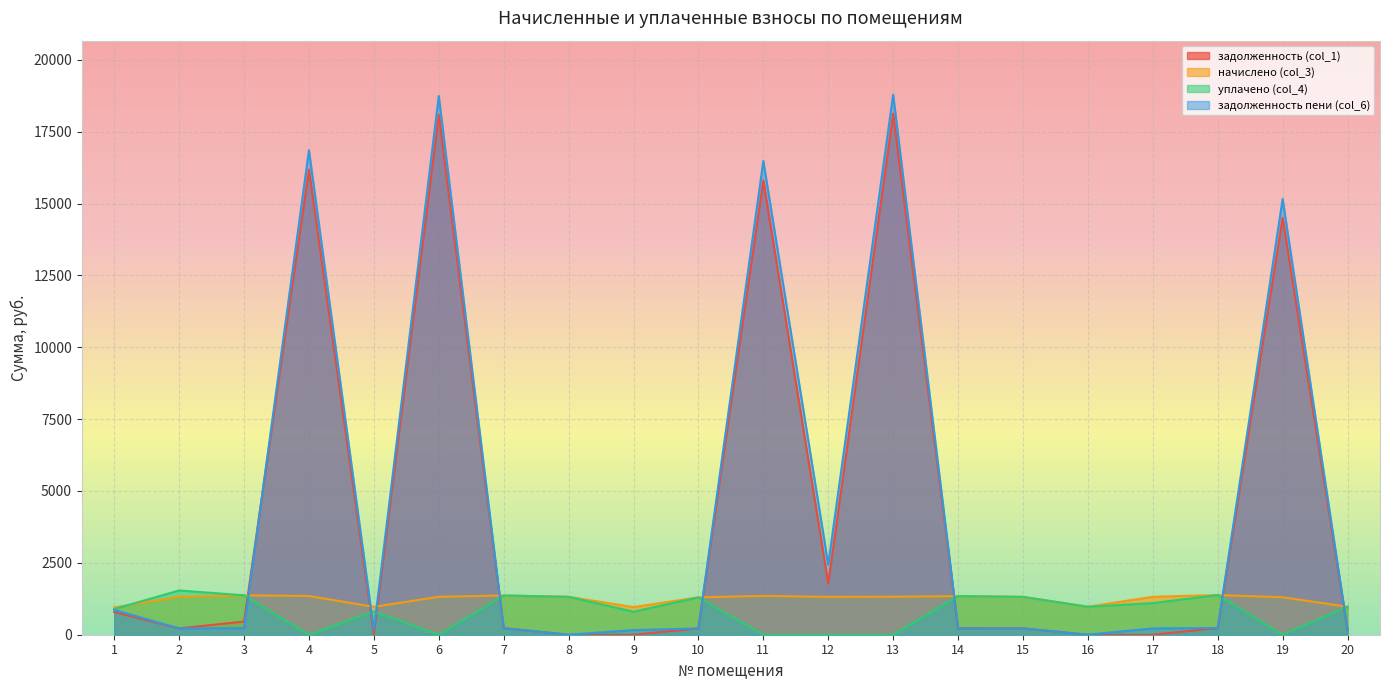

True or false: начислено (col_3) has a value of 852.2 at 17.

False